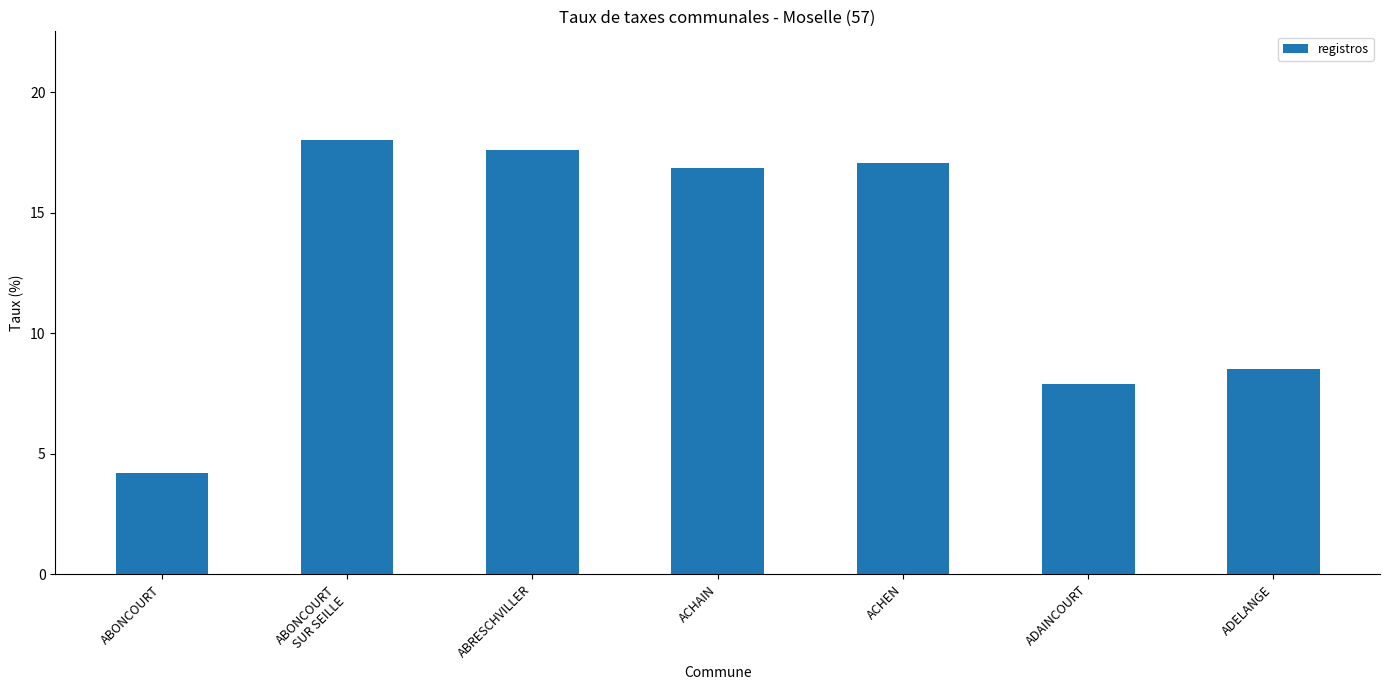

What is the label of the 3rd bar from the right?

ACHEN